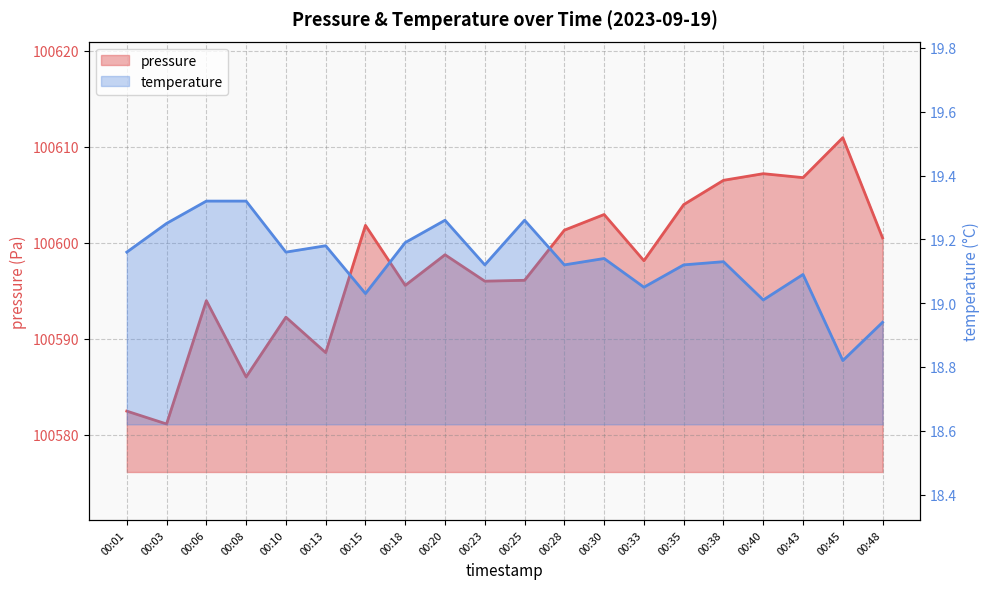

Reading left to right, transcribe all the data shown in this chart.

pressure: 00:01=100582.5	00:03=100581.1	00:06=100594.0	00:08=100586.0	00:10=100592.2	00:13=100588.6	00:15=100601.8	00:18=100595.6	00:20=100598.8	00:23=100596.0	00:25=100596.1	00:28=100601.3	00:30=100602.9	00:33=100598.1	00:35=100604.0	00:38=100606.5	00:40=100607.2	00:43=100606.8	00:45=100610.9	00:48=100600.5
temperature: 00:01=19.2	00:03=19.2	00:06=19.3	00:08=19.3	00:10=19.2	00:13=19.2	00:15=19.0	00:18=19.2	00:20=19.3	00:23=19.1	00:25=19.3	00:28=19.1	00:30=19.1	00:33=19.1	00:35=19.1	00:38=19.1	00:40=19.0	00:43=19.1	00:45=18.8	00:48=18.9